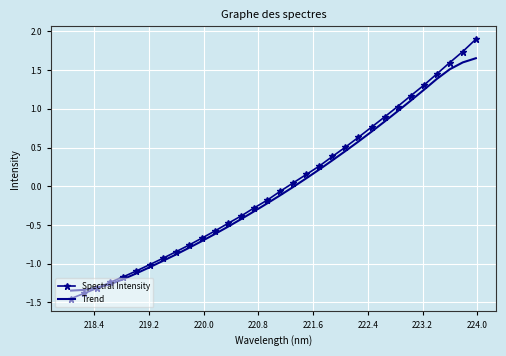

Which series has the widest spread of values?

Spectral Intensity